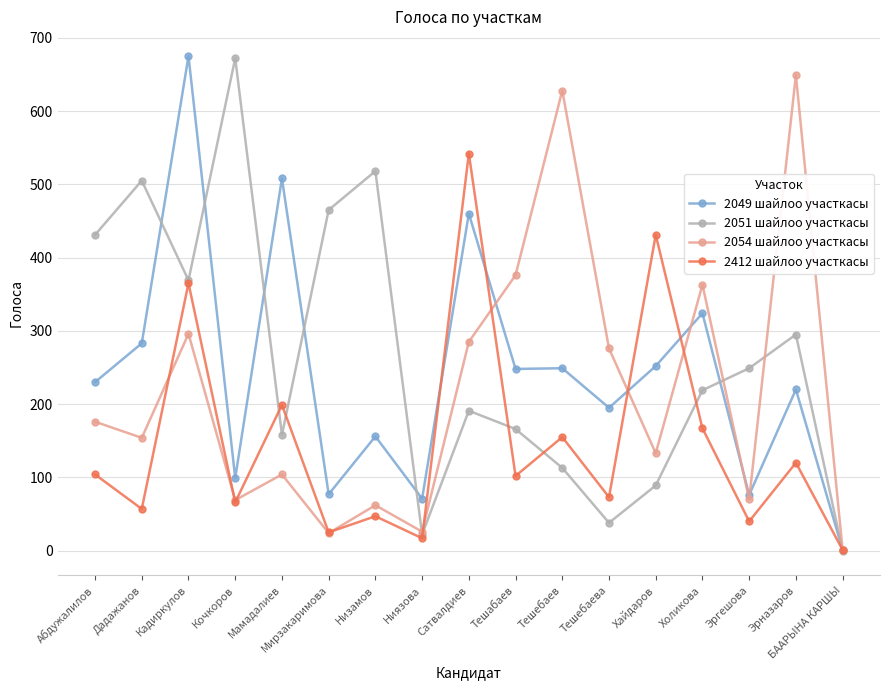

What position from the left is Мамадалиев?

5